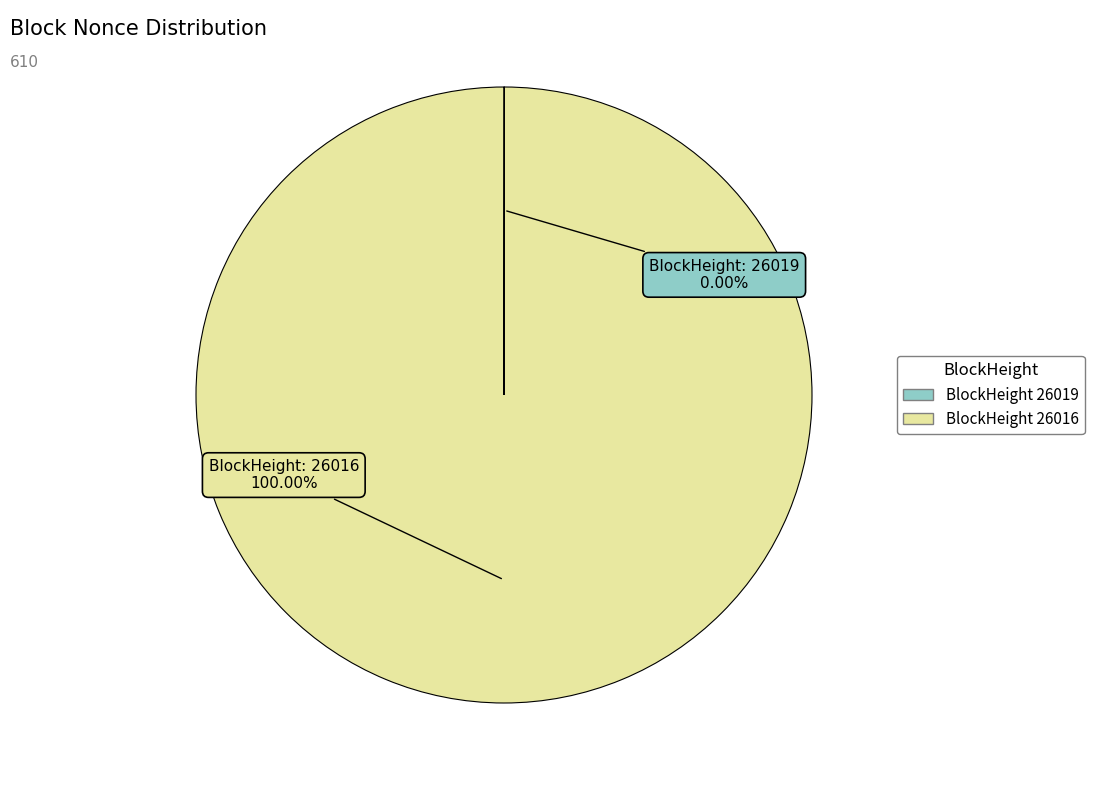

Is there a majority slice in this chart?

Yes